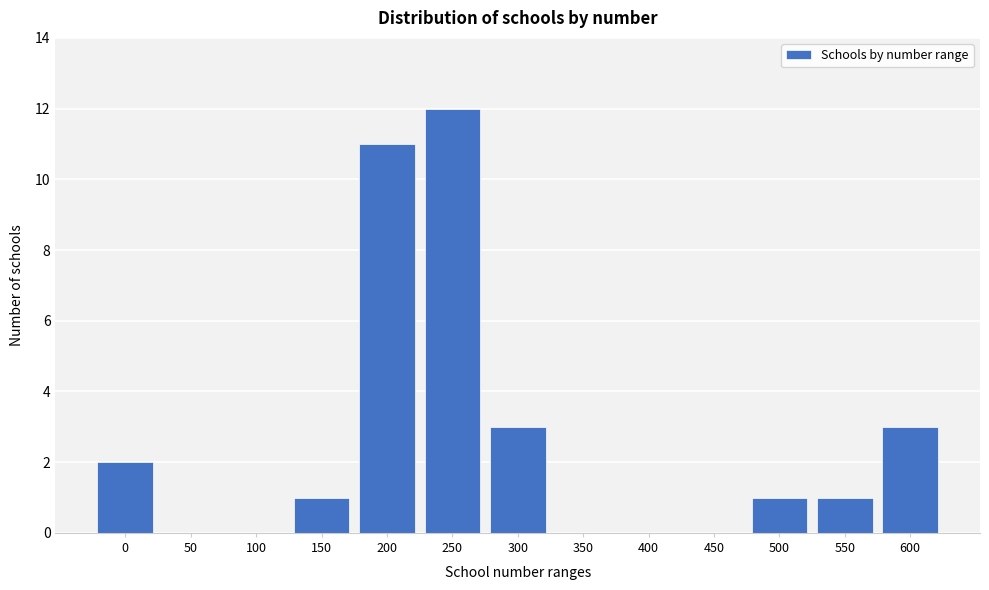

Reading left to right, what are all the values shown in this chart?

0=2	50=0	100=0	150=1	200=11	250=12	300=3	350=0	400=0	450=0	500=1	550=1	600=3